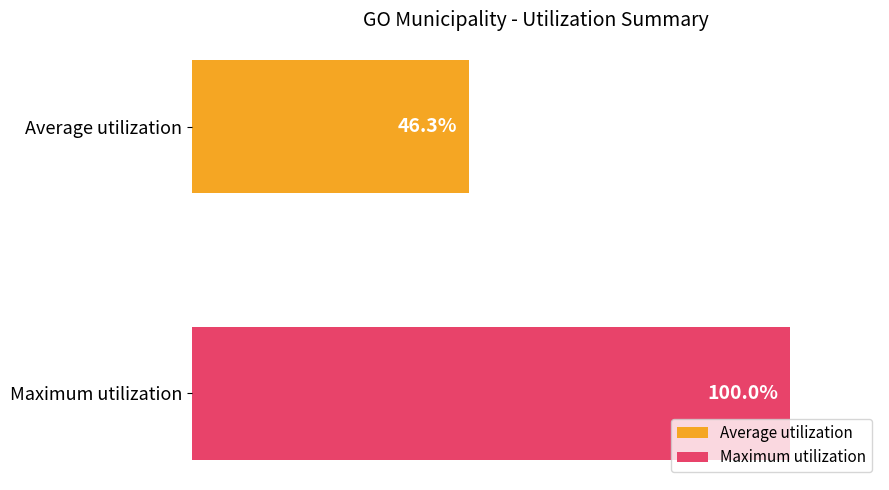

Which series has the widest spread of values?

Average utilization